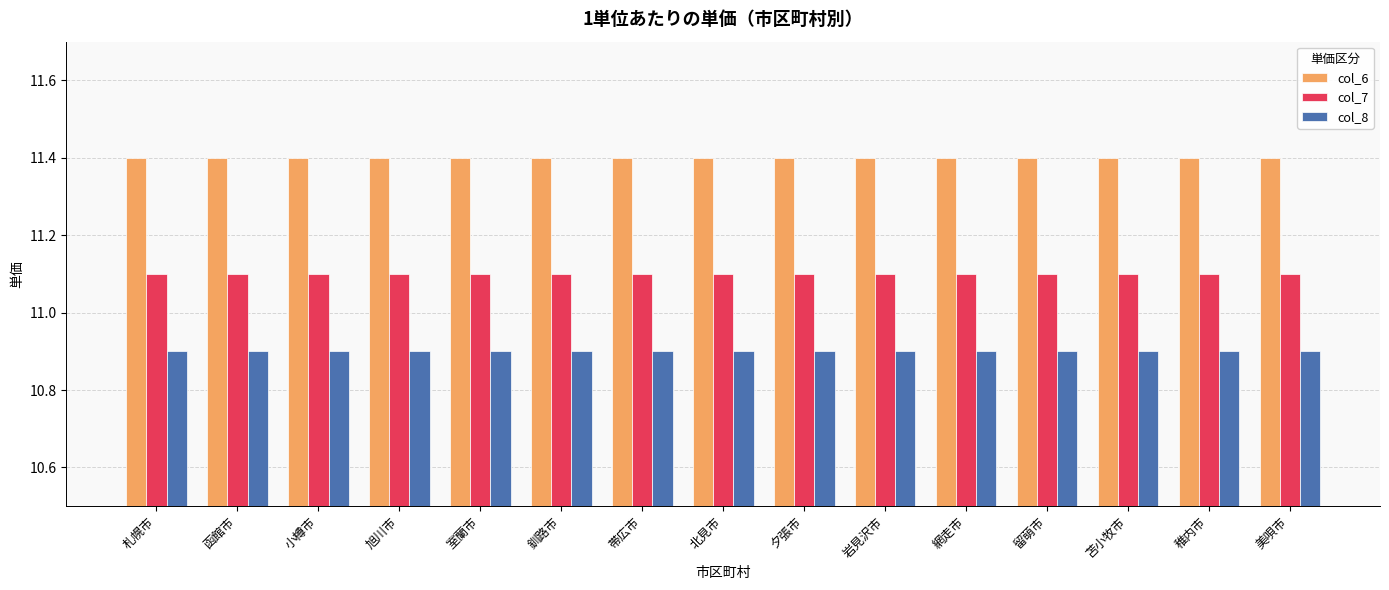

Reading right to left, extract all data points from this chart.

col_6: 11.4	11.4	11.4	11.4	11.4	11.4	11.4	11.4	11.4	11.4	11.4	11.4	11.4	11.4	11.4
col_7: 11.1	11.1	11.1	11.1	11.1	11.1	11.1	11.1	11.1	11.1	11.1	11.1	11.1	11.1	11.1
col_8: 10.9	10.9	10.9	10.9	10.9	10.9	10.9	10.9	10.9	10.9	10.9	10.9	10.9	10.9	10.9